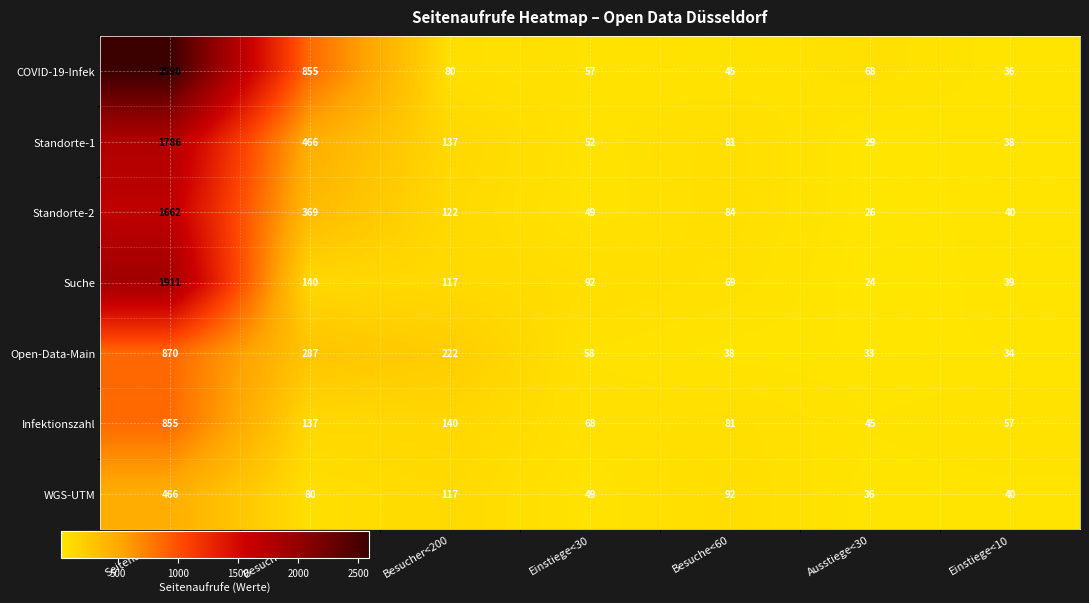

Which series has the largest total across all categories?

COVID-19-Infek